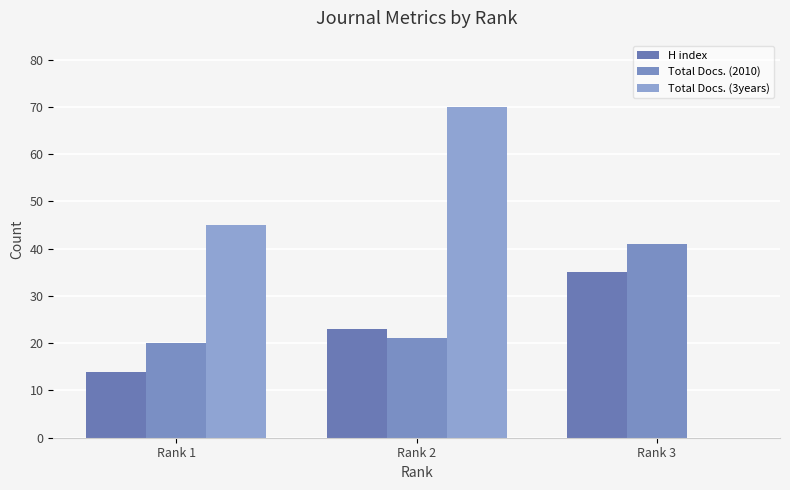

What is the sum of all Total Docs. (3years) values?

115